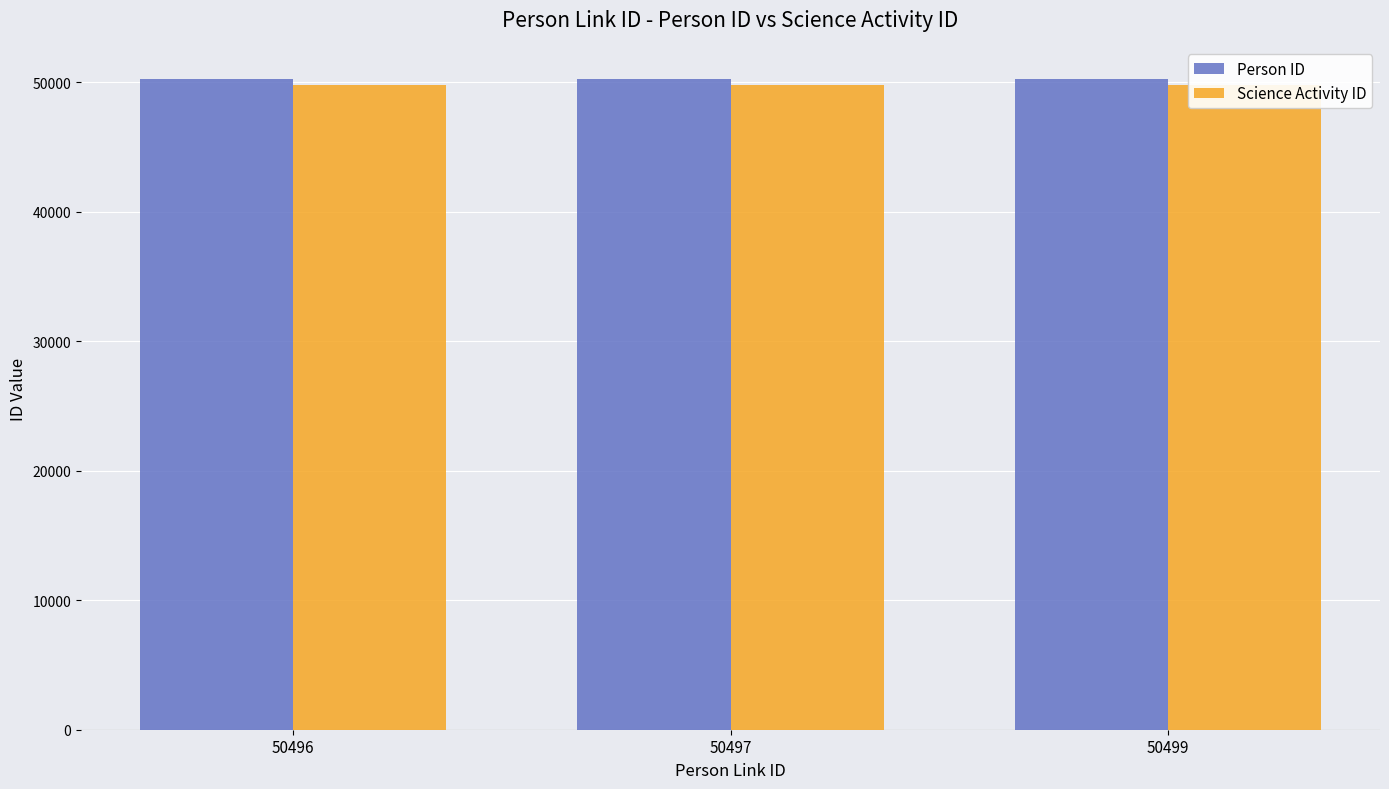

Rank the series by their average value, from lowest to highest.

Science Activity ID, Person ID